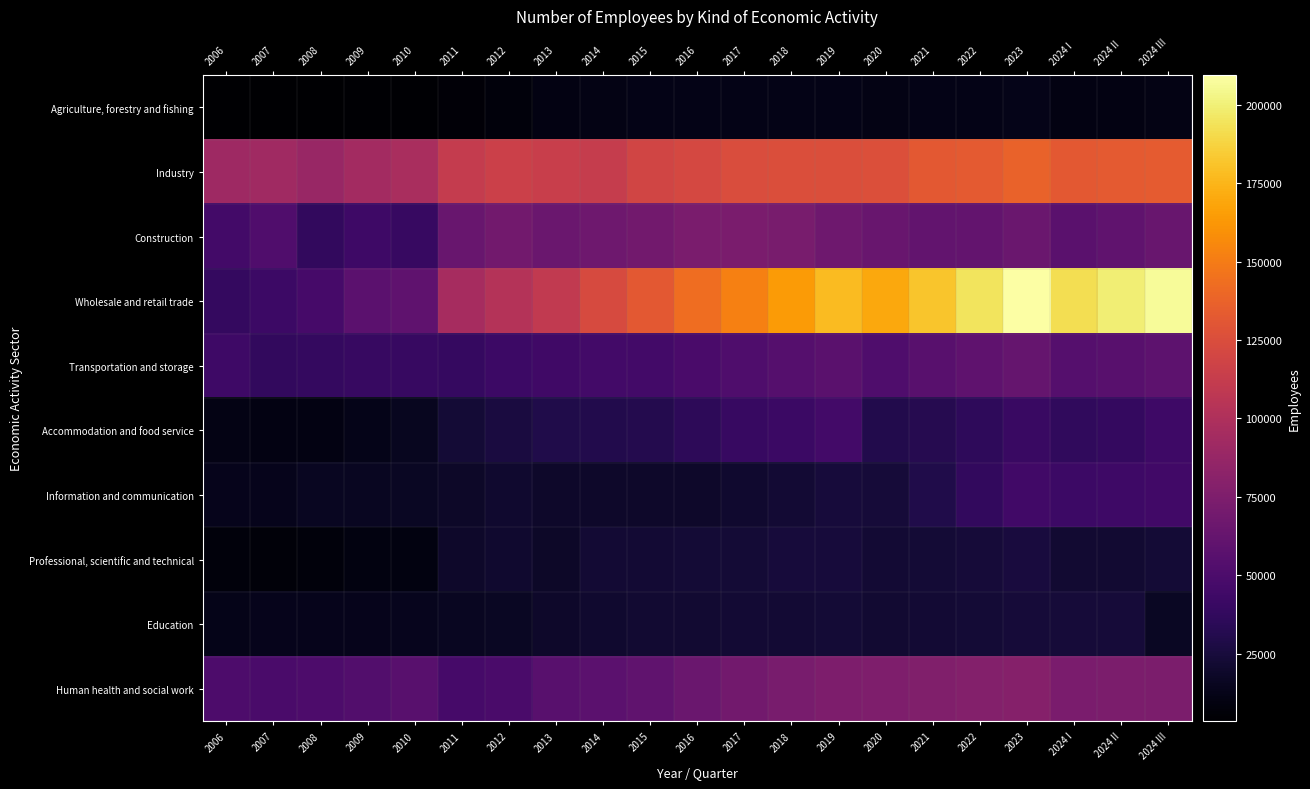

Reading left to right, transcribe all the data shown in this chart.

Agriculture, forestry and fishing: 2006=3770	2007=4149	2008=3434	2009=4925	2010=4953	2011=6283	2012=8052	2013=10157	2014=10789	2015=11923	2016=11942	2017=12111	2018=11618	2019=11787	2020=11174	2021=11990	2022=12128	2023=12615	2024 I=10622	2024 II=10661	2024 III=11311
Industry: 2006=91635	2007=92307	2008=88404	2009=94133	2010=97205	2011=111573	2012=115361	2013=113738	2014=112213	2015=118690	2016=121150	2017=124608	2018=125669	2019=125282	2020=125874	2021=131505	2022=132834	2023=137067	2024 I=131852	2024 II=132710	2024 III=133300
Construction: 2006=45514	2007=52092	2008=37546	2009=42904	2010=40023	2011=64132	2012=69209	2013=65349	2014=67203	2015=69073	2016=72962	2017=73154	2018=72231	2019=67679	2020=64477	2021=60851	2022=61786	2023=65041	2024 I=56676	2024 II=59935	2024 III=64492
Wholesale and retail trade: 2006=38698	2007=42537	2008=46950	2009=58113	2010=59501	2011=95322	2012=102826	2013=109741	2014=123359	2015=131623	2016=142836	2017=152046	2018=163983	2019=177664	2020=169414	2021=181363	2022=194727	2023=209503	2024 I=191882	2024 II=199674	2024 III=206655
Transportation and storage: 2006=42955	2007=38044	2008=38611	2009=40351	2010=39850	2011=39330	2012=42177	2013=44046	2014=45542	2015=45590	2016=48540	2017=51351	2018=54536	2019=56627	2020=51148	2021=56082	2022=58980	2023=62696	2024 I=54526	2024 II=56269	2024 III=58723
Accommodation and food service: 2006=10922	2007=10594	2008=10369	2009=12613	2010=15182	2011=23078	2012=26662	2013=29298	2014=30111	2015=31333	2016=35133	2017=40313	2018=41924	2019=45929	2020=30659	2021=32363	2022=36093	2023=40505	2024 I=36761	2024 II=38397	2024 III=42924
Information and communication: 2006=13715	2007=13819	2008=15549	2009=15967	2010=16457	2011=18685	2012=20446	2013=19165	2014=19028	2015=19096	2016=19230	2017=20962	2018=22212	2019=24511	2020=24175	2021=29869	2022=37614	2023=44828	2024 I=42520	2024 II=43663	2024 III=44917
Professional, scientific and technical: 2006=8263	2007=7369	2008=7827	2009=9859	2010=9535	2011=19043	2012=20409	2013=18166	2014=22687	2015=22256	2016=22769	2017=23534	2018=25058	2019=25075	2020=22496	2021=23310	2022=24217	2023=25479	2024 I=21421	2024 II=21715	2024 III=23069
Education: 2006=12795	2007=13710	2008=13410	2009=13129	2010=14535	2011=16227	2012=16533	2013=19240	2014=20921	2015=21407	2016=21729	2017=22290	2018=22724	2019=23210	2020=21451	2021=22471	2022=23032	2023=23657	2024 I=24299	2024 II=24336	2024 III=16718
Human health and social work: 2006=50328	2007=49245	2008=50809	2009=53302	2010=56207	2011=47471	2012=49182	2013=56539	2014=57932	2015=60540	2016=65137	2017=68796	2018=71962	2019=74664	2020=75154	2021=76582	2022=77904	2023=78930	2024 I=73369	2024 II=73872	2024 III=74047